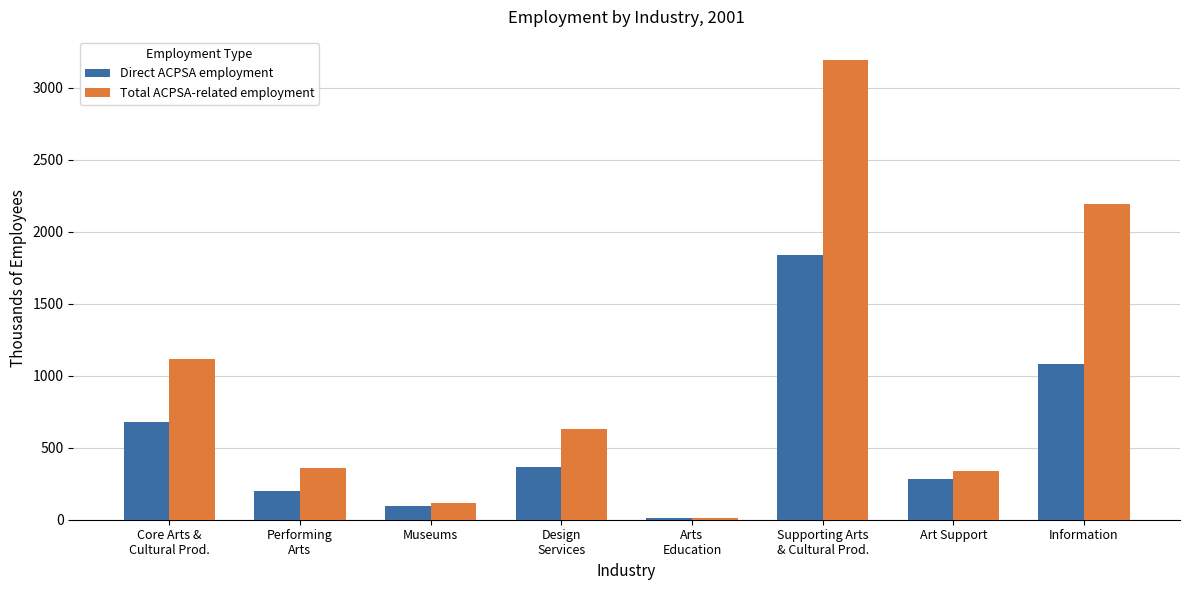

How many categories are shown in the chart?

8